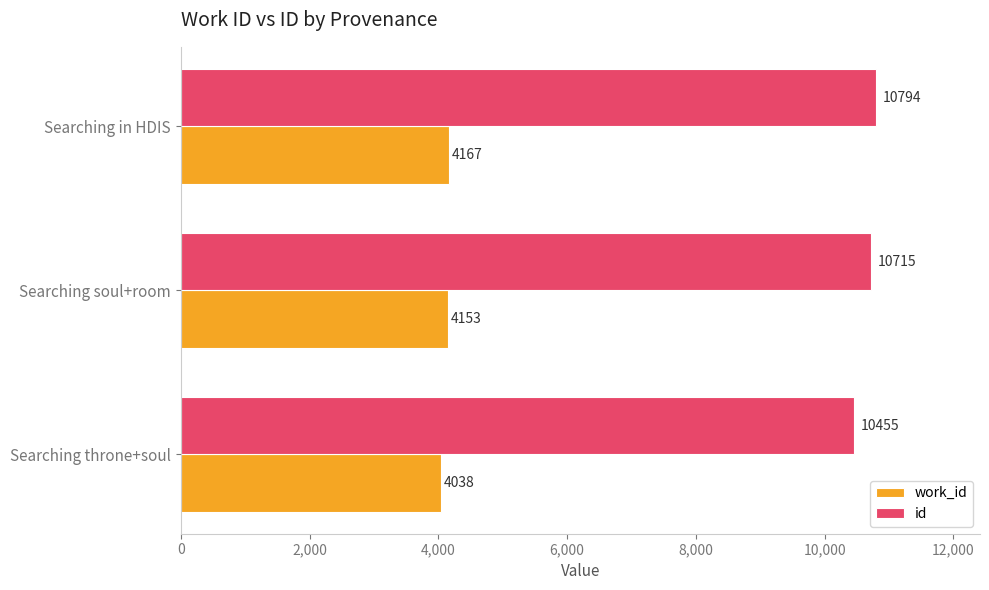

The id series shows 10455 at Searching throne+soul. True or false?

True